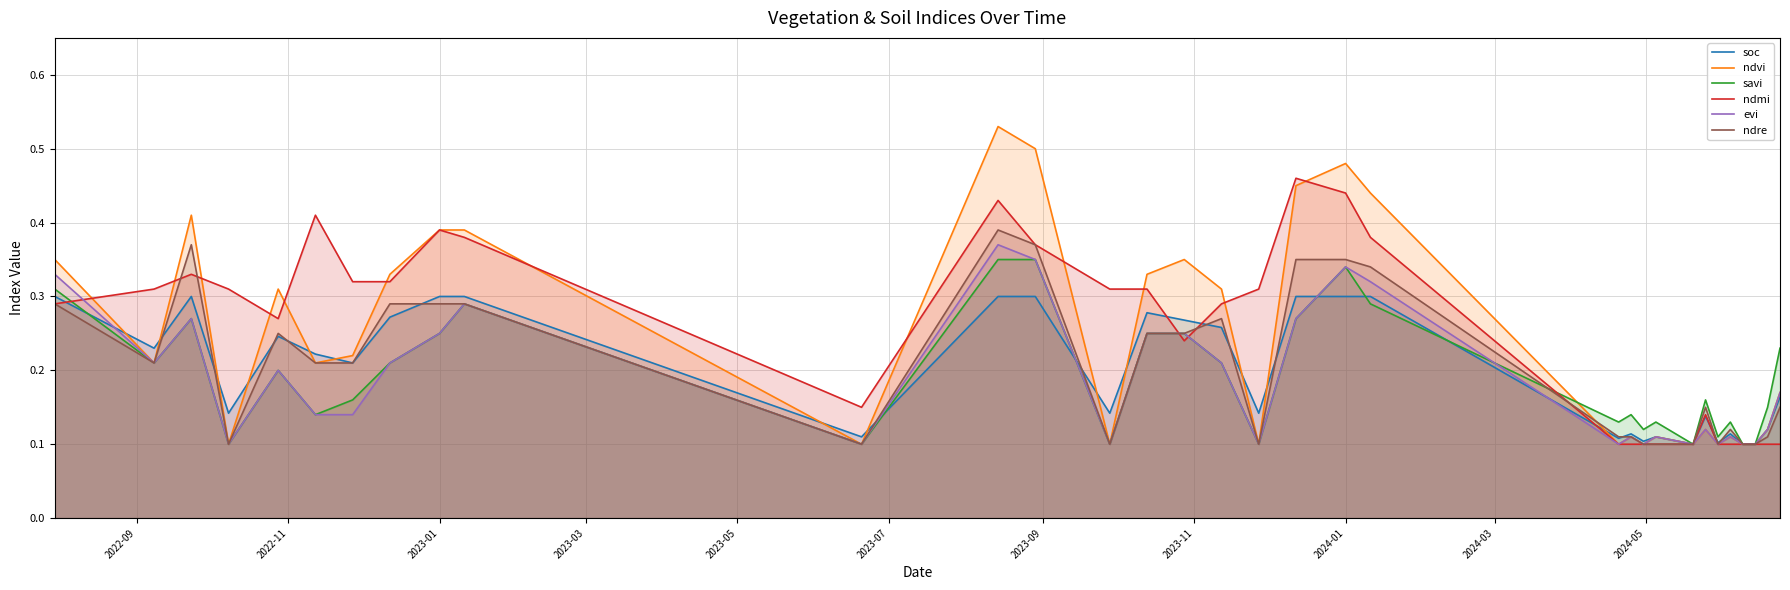

How many lines are shown in the chart?

6